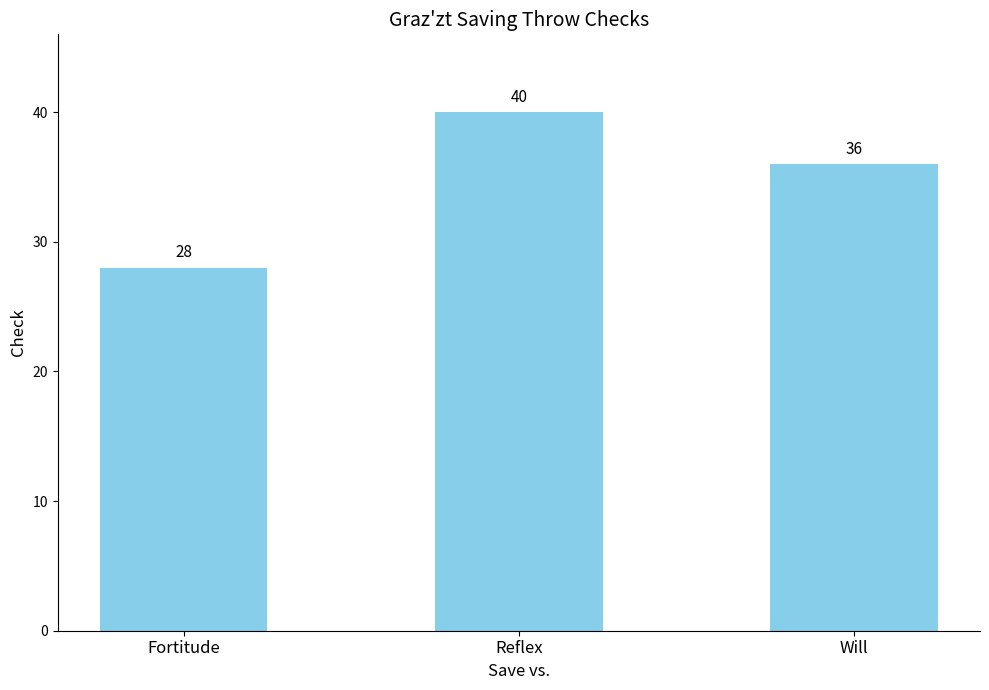

Reading left to right, what are all the values shown in this chart?

28	40	36